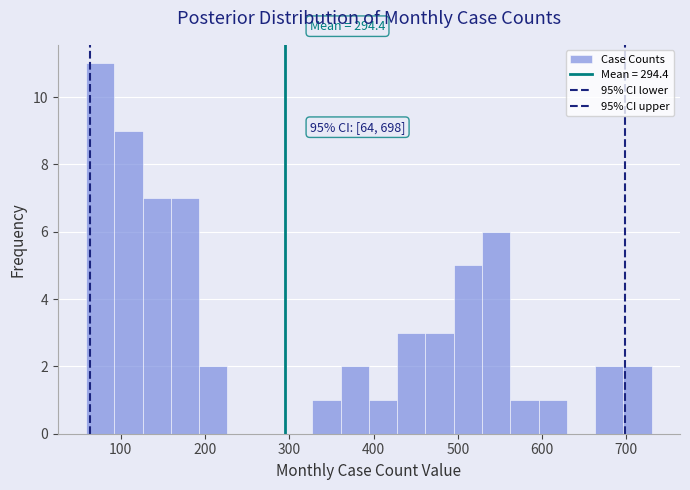

Around what value on the x-axis is the tallest bar? Give the approximate position of its centre, as read against the axis.

80